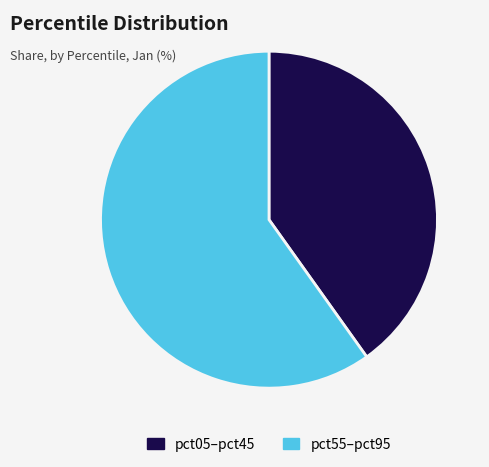

What is the largest slice in the pie chart?

pct55–pct95